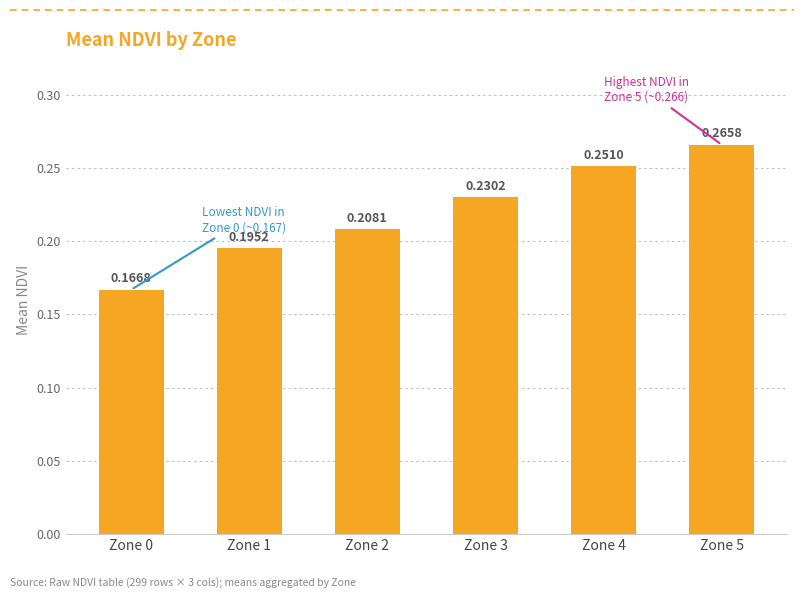

List the labels in order of value, smallest first.

Zone 0, Zone 1, Zone 2, Zone 3, Zone 4, Zone 5